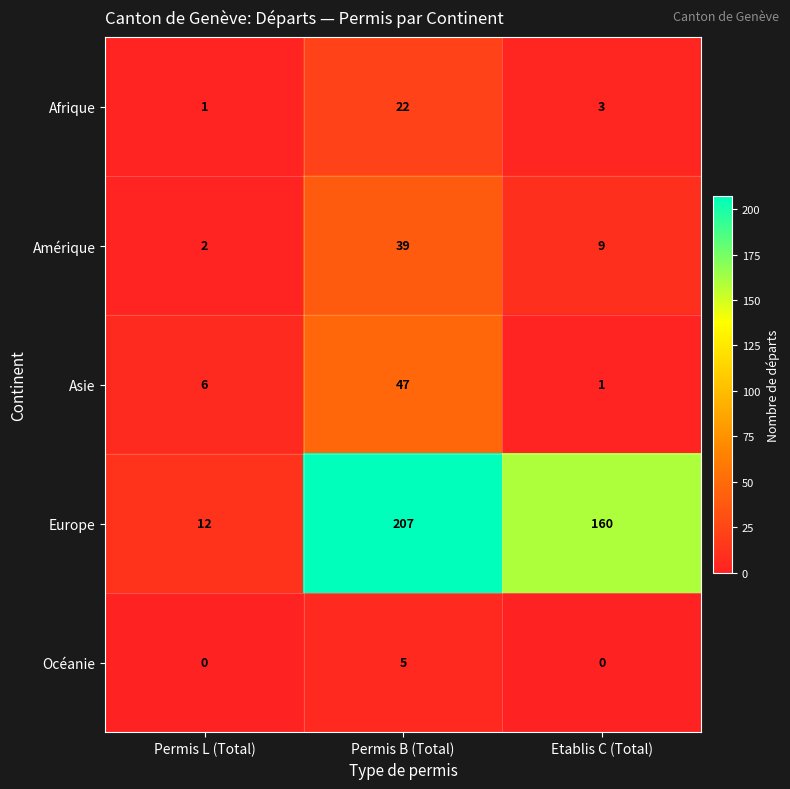

Reading left to right, list all the values displayed in this chart.

Afrique: Permis L (Total)=1	Permis B (Total)=22	Etablis C (Total)=3
Amérique: Permis L (Total)=2	Permis B (Total)=39	Etablis C (Total)=9
Asie: Permis L (Total)=6	Permis B (Total)=47	Etablis C (Total)=1
Europe: Permis L (Total)=12	Permis B (Total)=207	Etablis C (Total)=160
Océanie: Permis L (Total)=0	Permis B (Total)=5	Etablis C (Total)=0